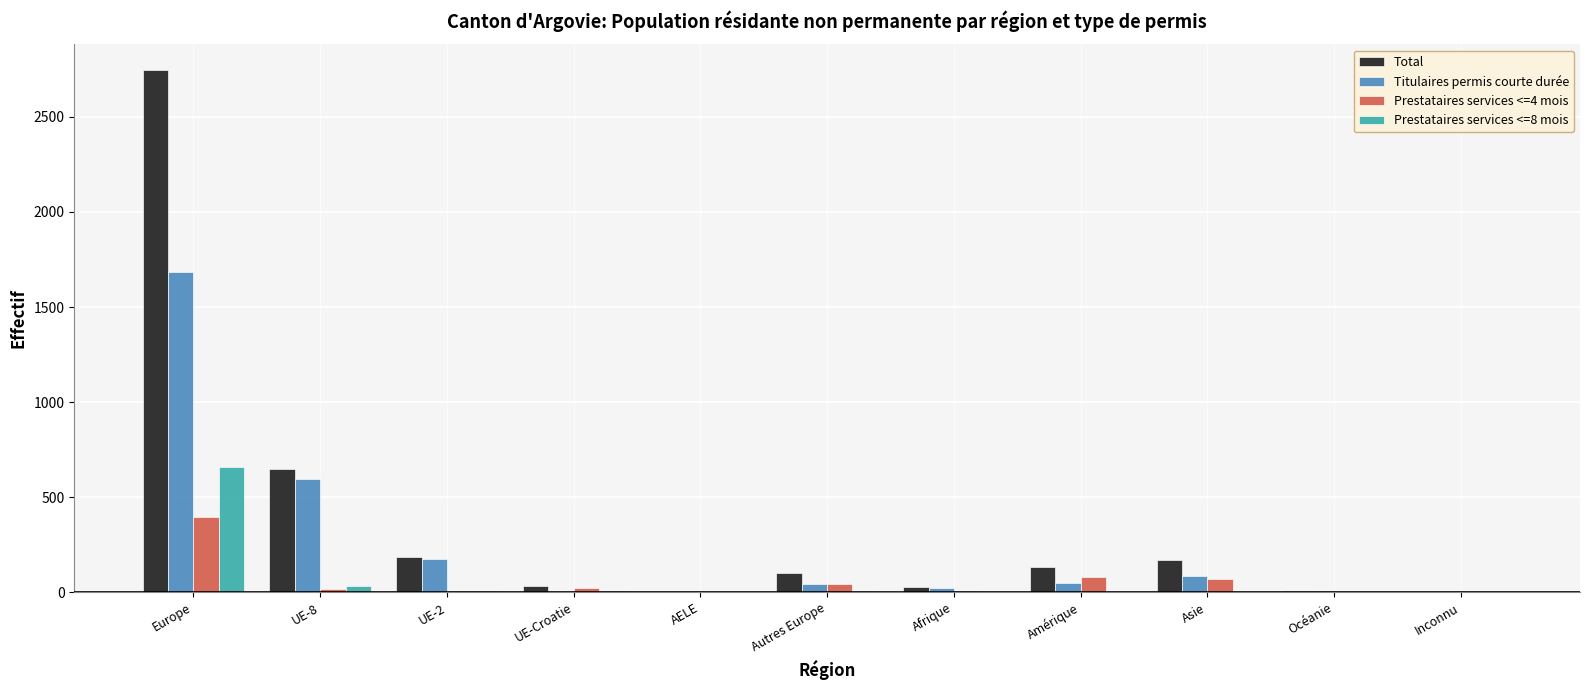

At which label does Total reach its peak?

Europe